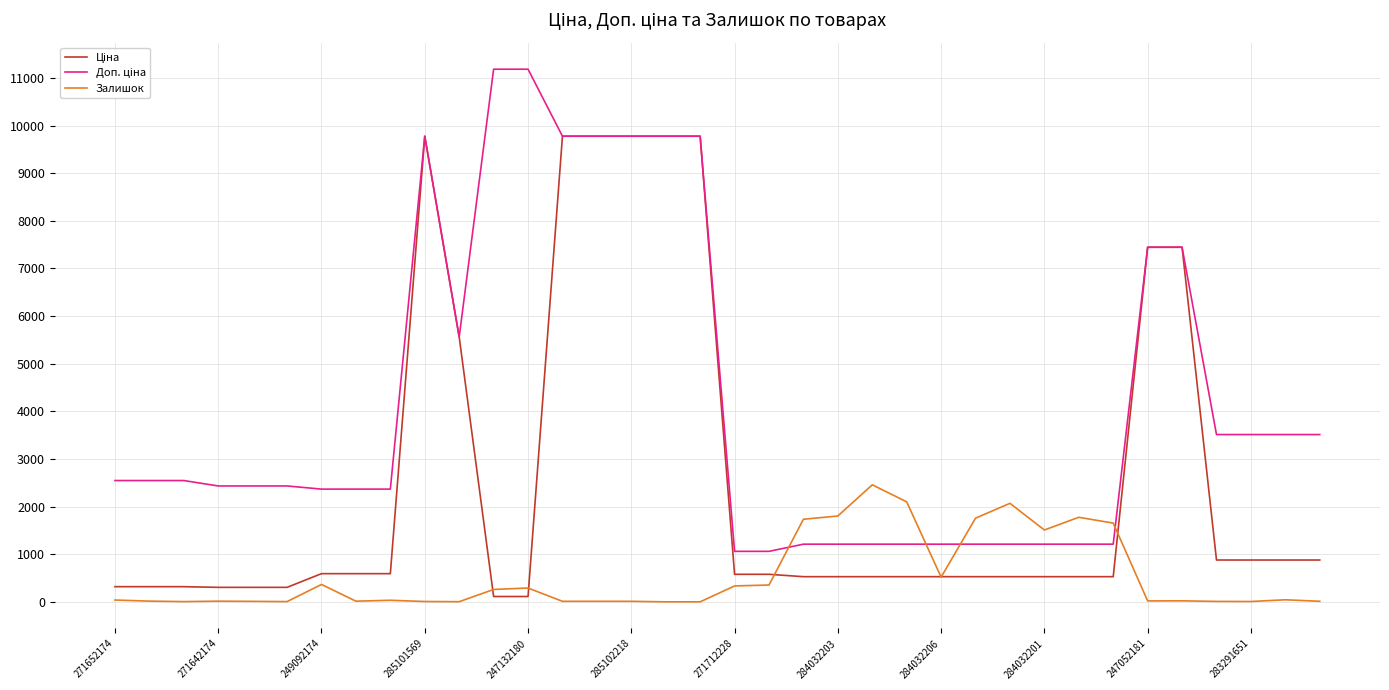

At how many categories does at least one series exceed 8581?

8